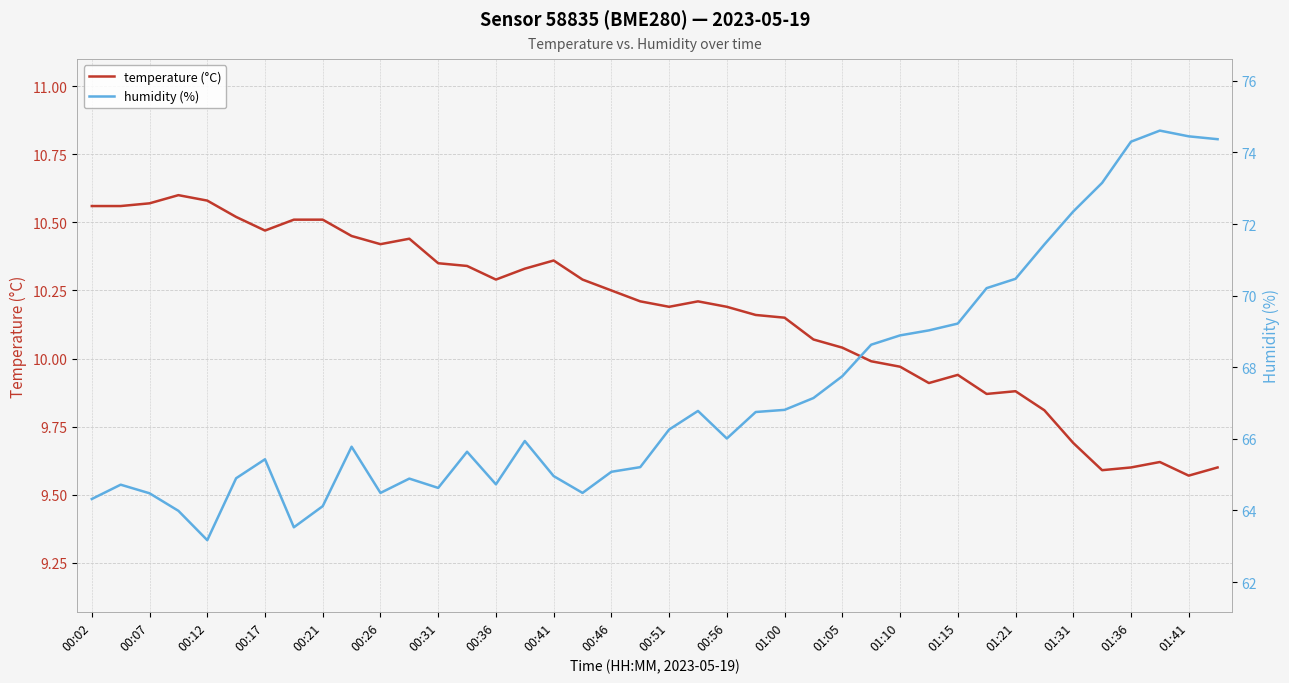

At how many categories does at least one series exceed 69?

11